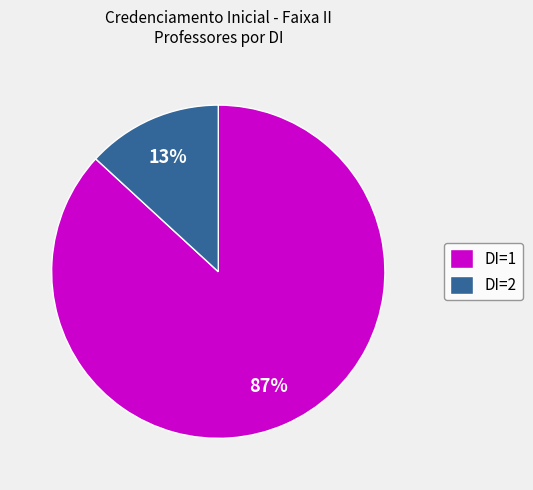

Does DI=1 account for over 50% of the chart?

Yes